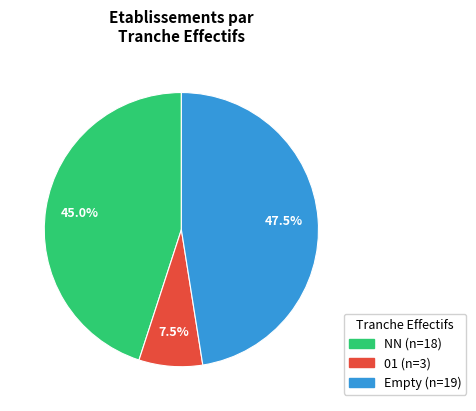

Does any single category account for the majority?

No